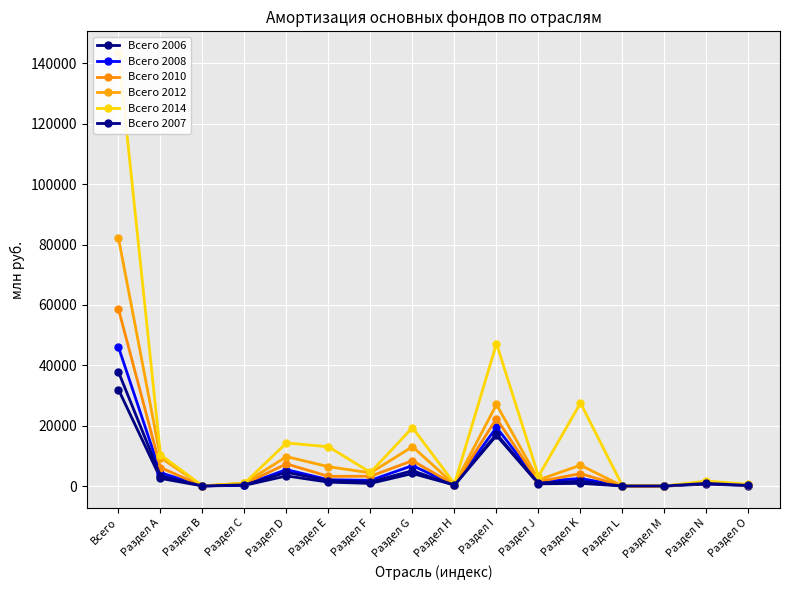

Is it true that Всего 2012 equals 27012 at Раздел I?

True